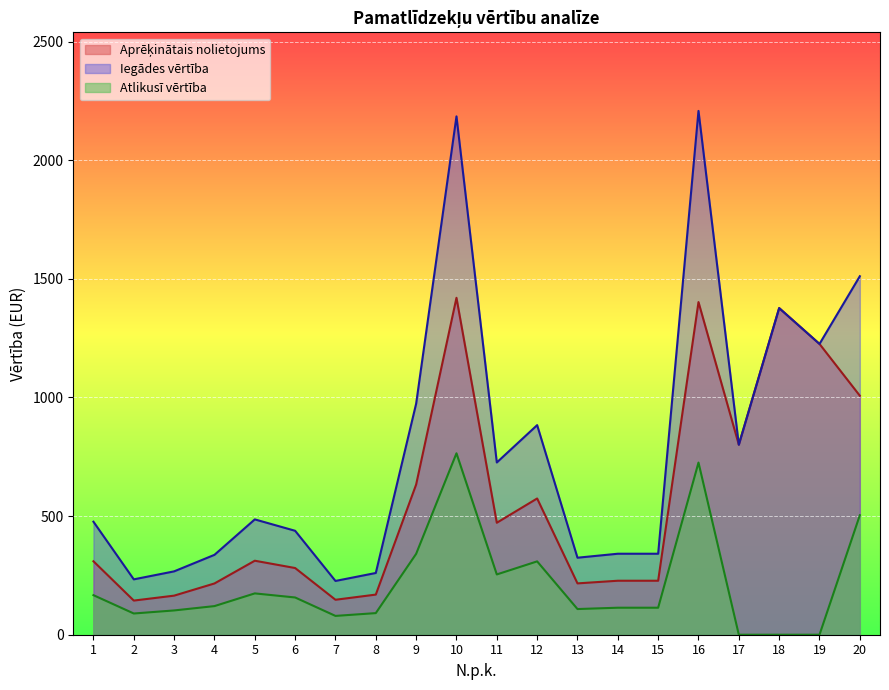

True or false: Aprēķinātais nolietojums has a value of 281.1 at 6.

True